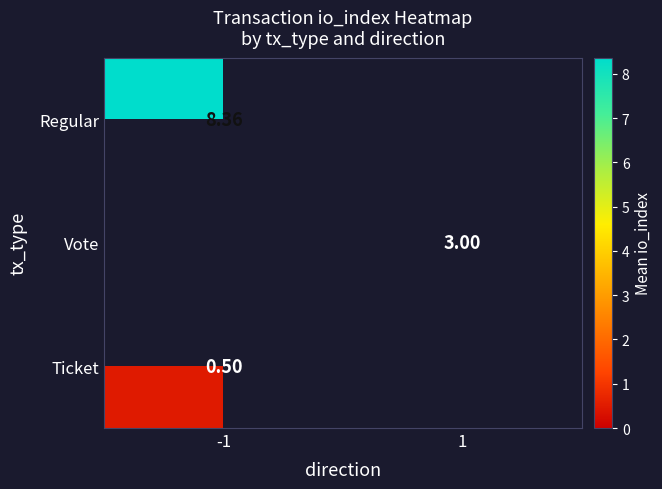

How many values in Vote are above zero?

1